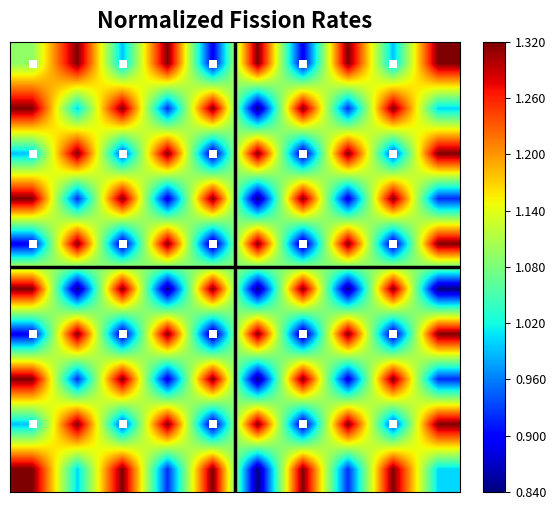

Count the number of categories in the chart.

10